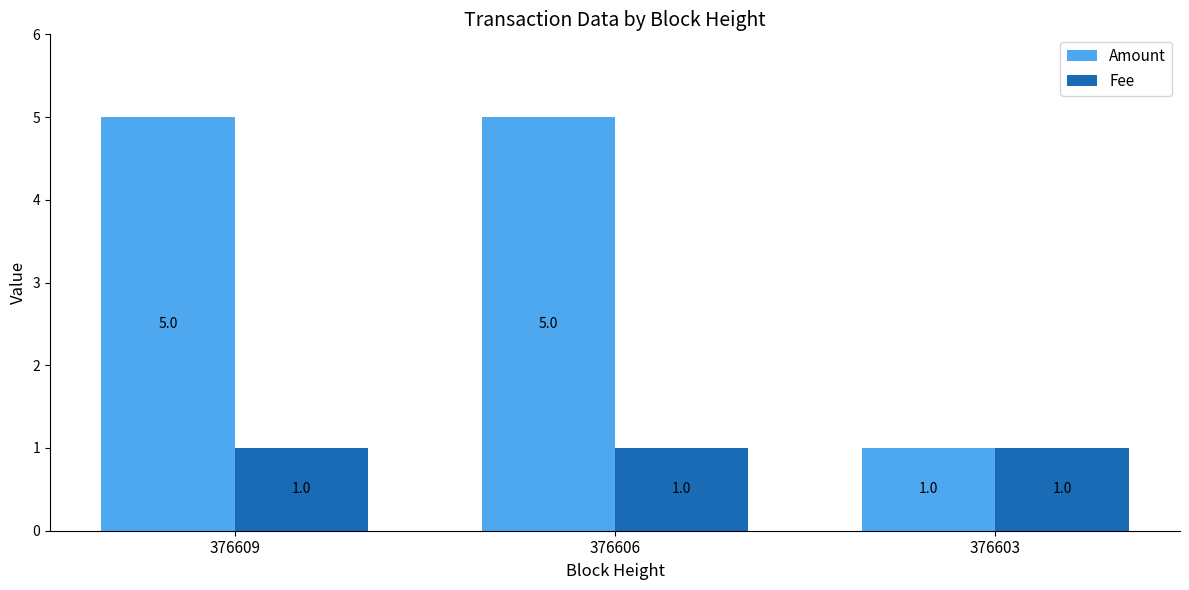

Reading left to right, extract all data points from this chart.

Amount: 5	5	1
Fee: 1	1	1